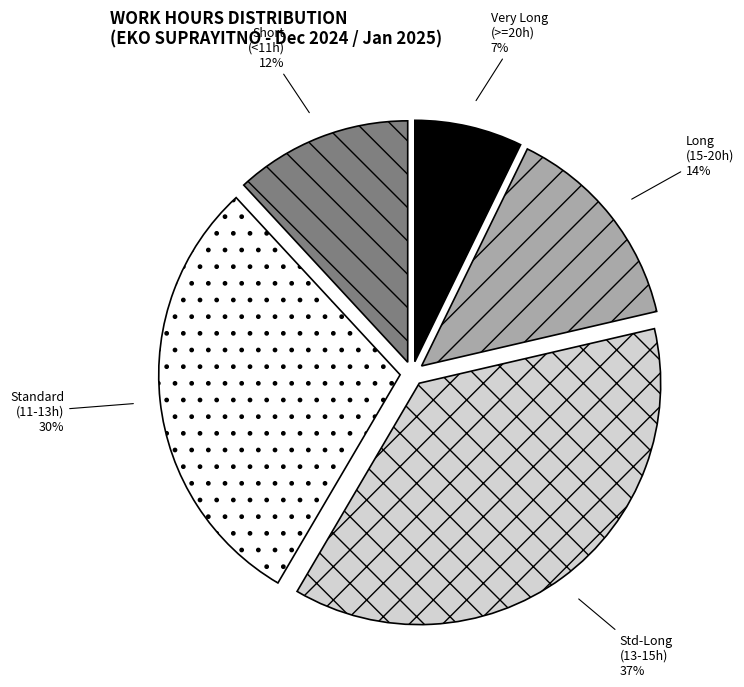

What is the ratio of the value at Long (15-20h) to the value at Very Long (>=20h)?

2.0